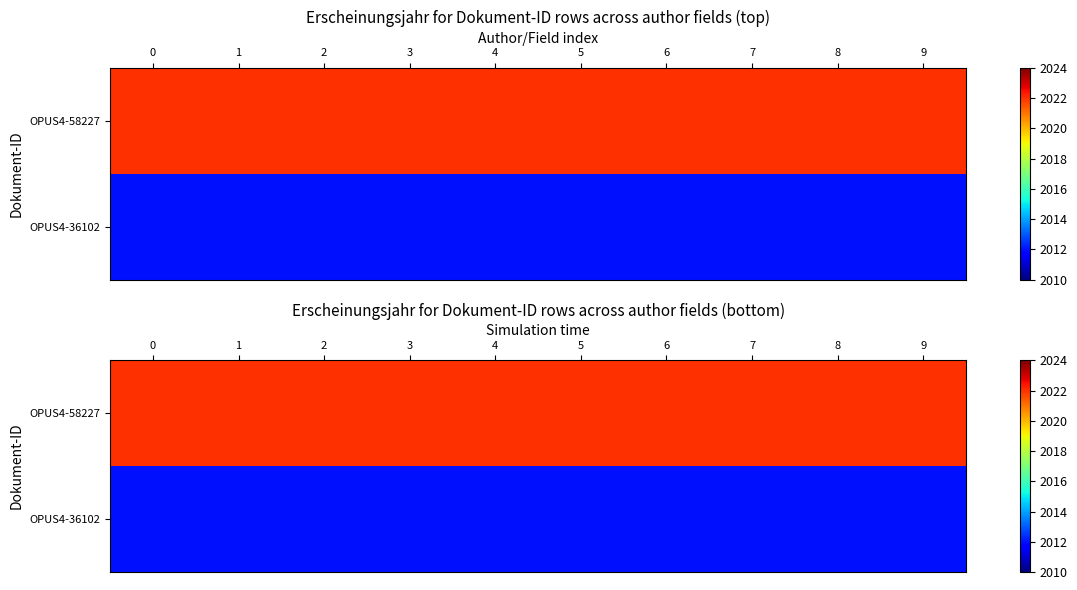

The value of OPUS4-58227 at 1 is 2022. True or false?

True